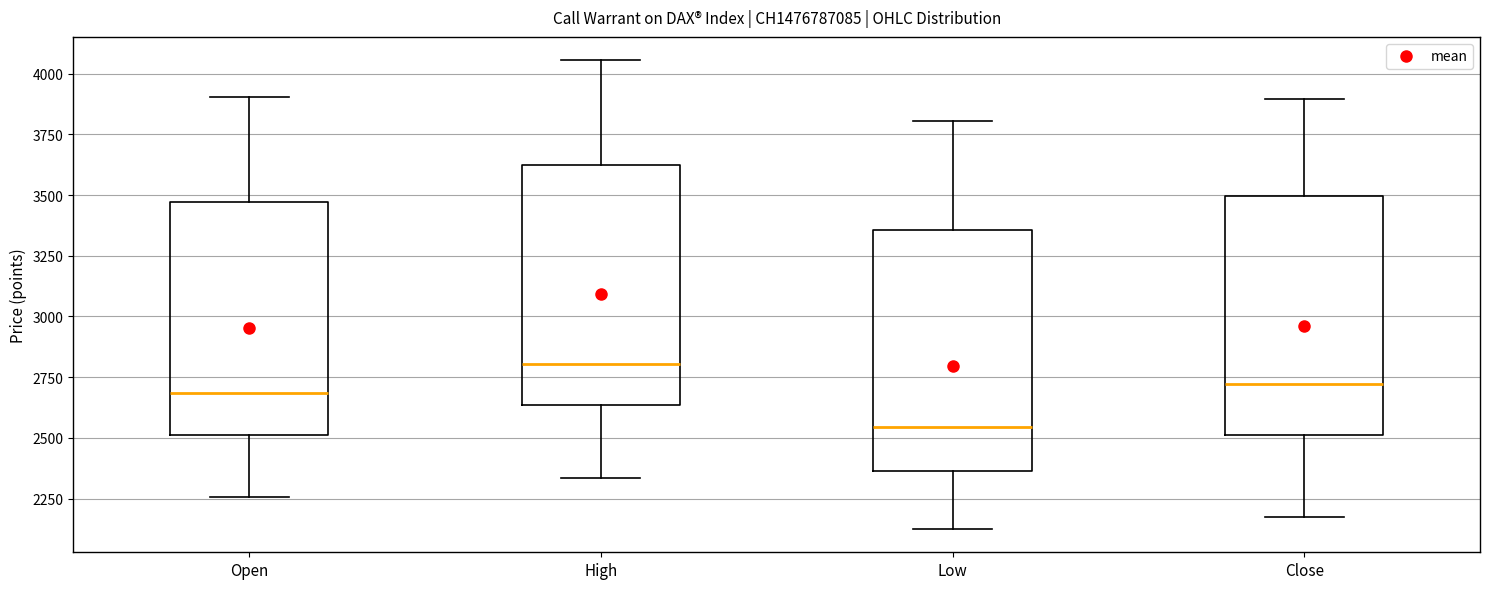

Where is the upper edge of the box for Low on the y-axis? The values are not printed on the chart, so give them approximately, as read against the axis.

3350